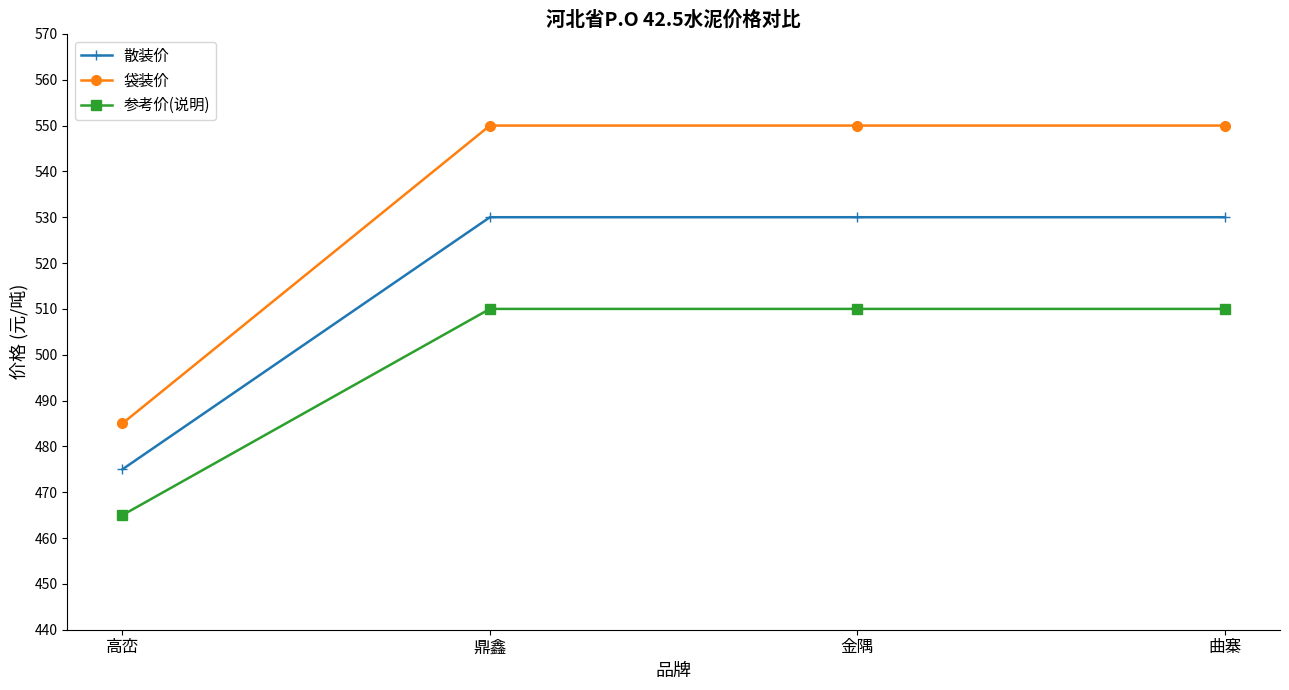

True or false: 参考价(说明) has more than 2 interior local peaks.

False